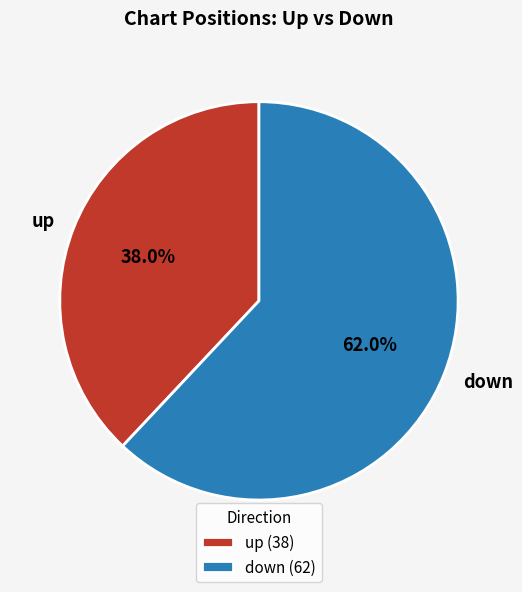

Rank the categories by value from lowest to highest.

up, down